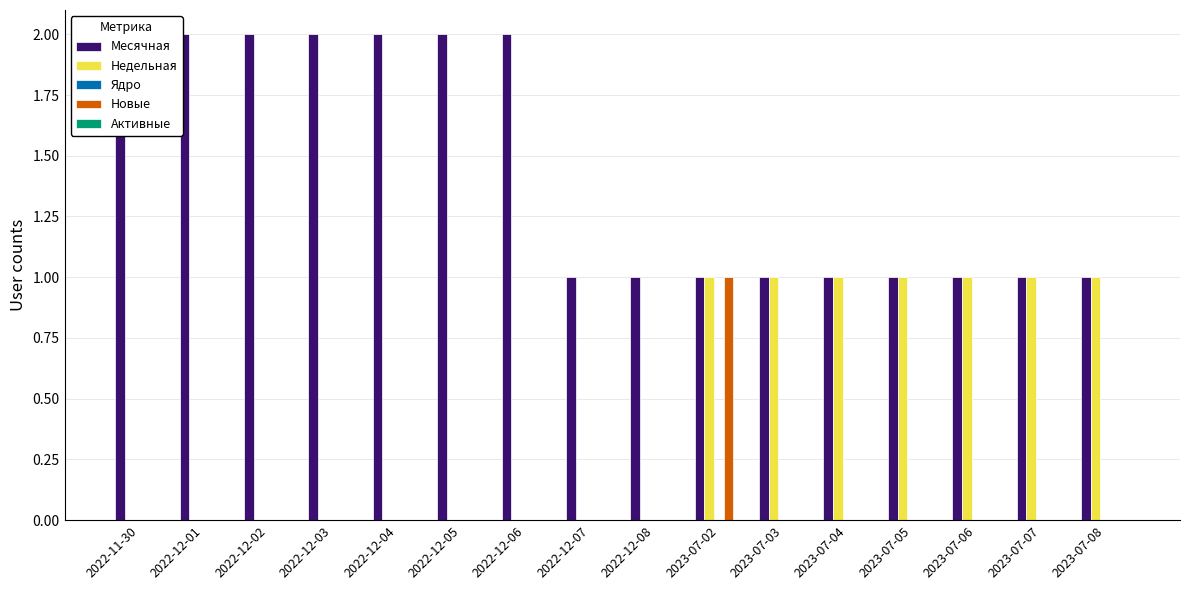

Is it true that Недельная equals 1 at 2023-07-02?

True